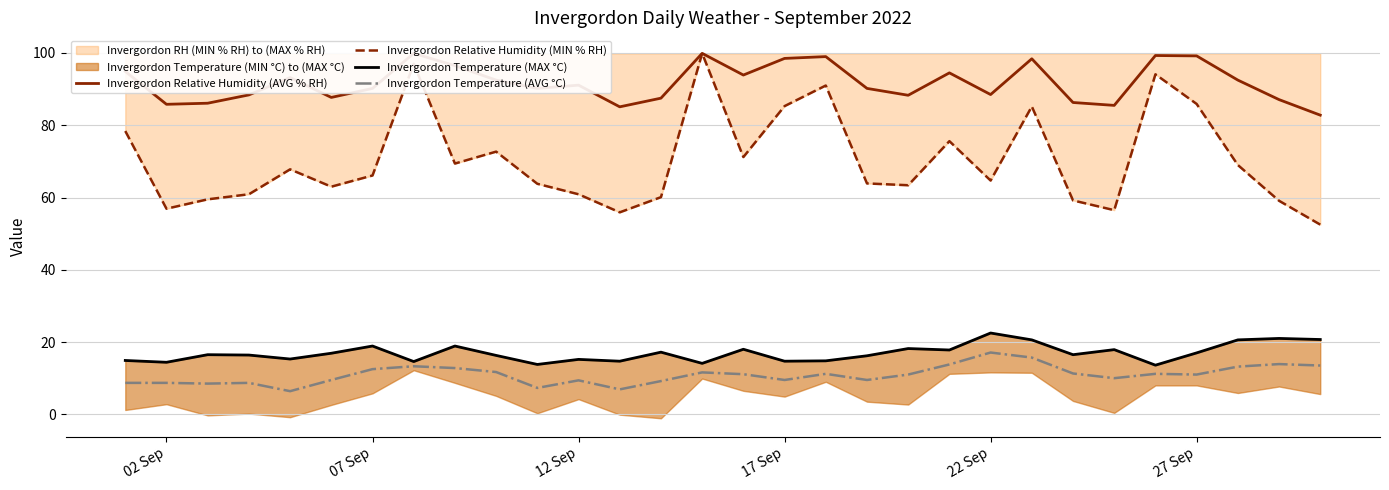

Which series has the largest total across all categories?

Invergordon Relative Humidity (AVG % RH)